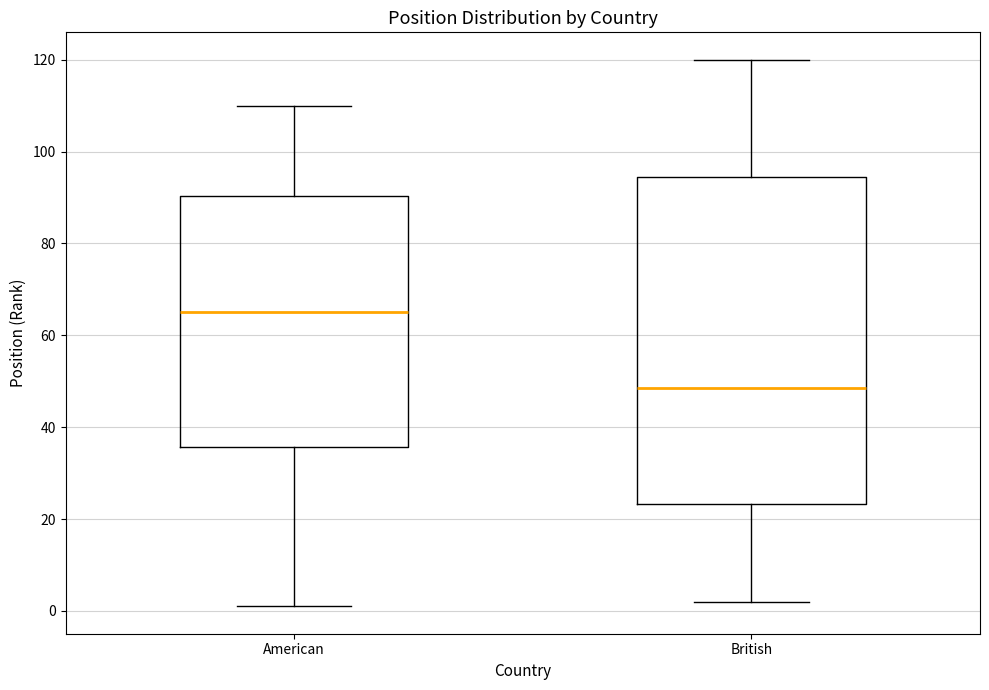

Reading left to right, transcribe this box plot: for each box, give where its median line is, the range the box spans, and where its two whiskers end, as read against the y-axis. The values are not printed on the chart, so give them approximately, as read against the axis.

American: median 66, box 36 to 90, whiskers 2 to 110
British: median 48, box 24 to 94, whiskers 2 to 120